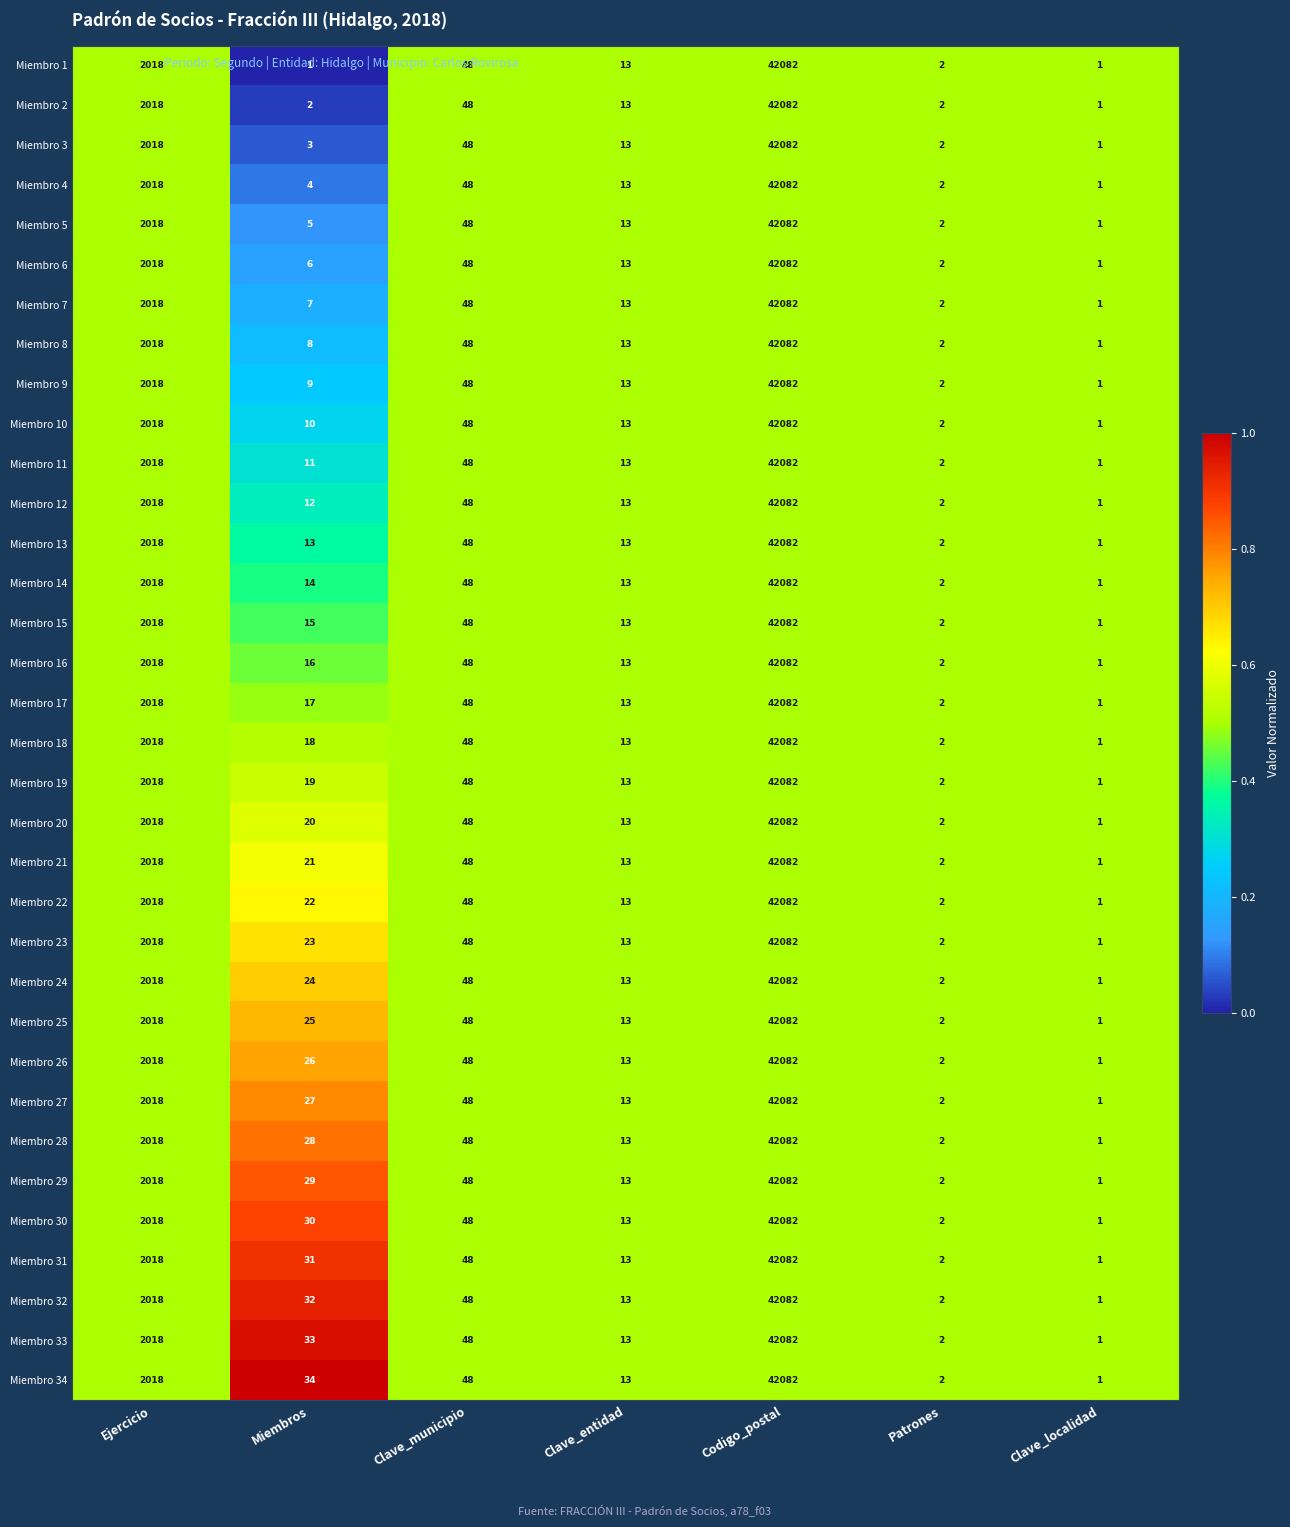

True or false: Miembro 7 has a value of 4 at Miembros.

False